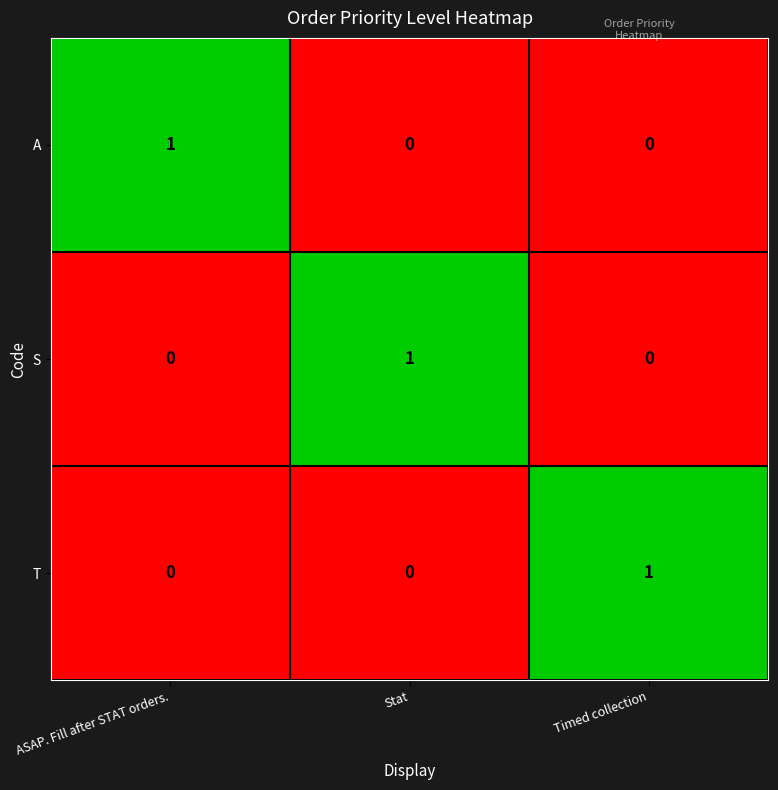

True or false: A has a value of 0 at Timed collection.

True